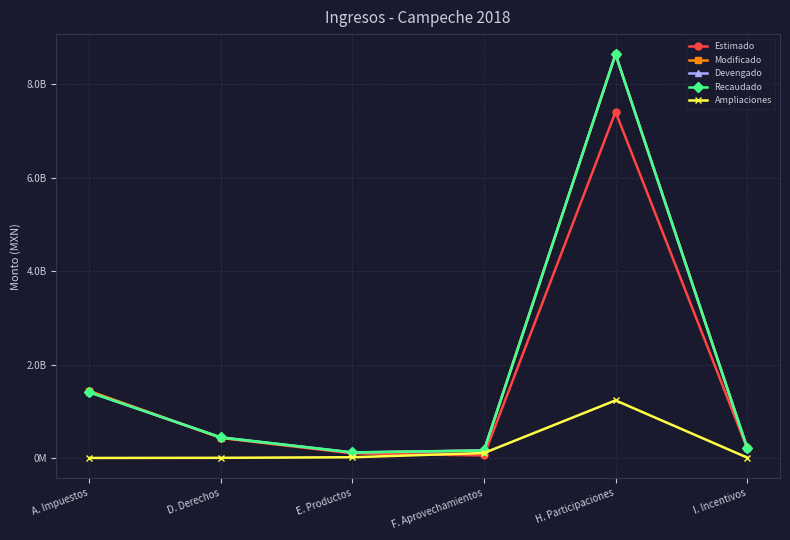

Does the chart have visible grid lines?

Yes